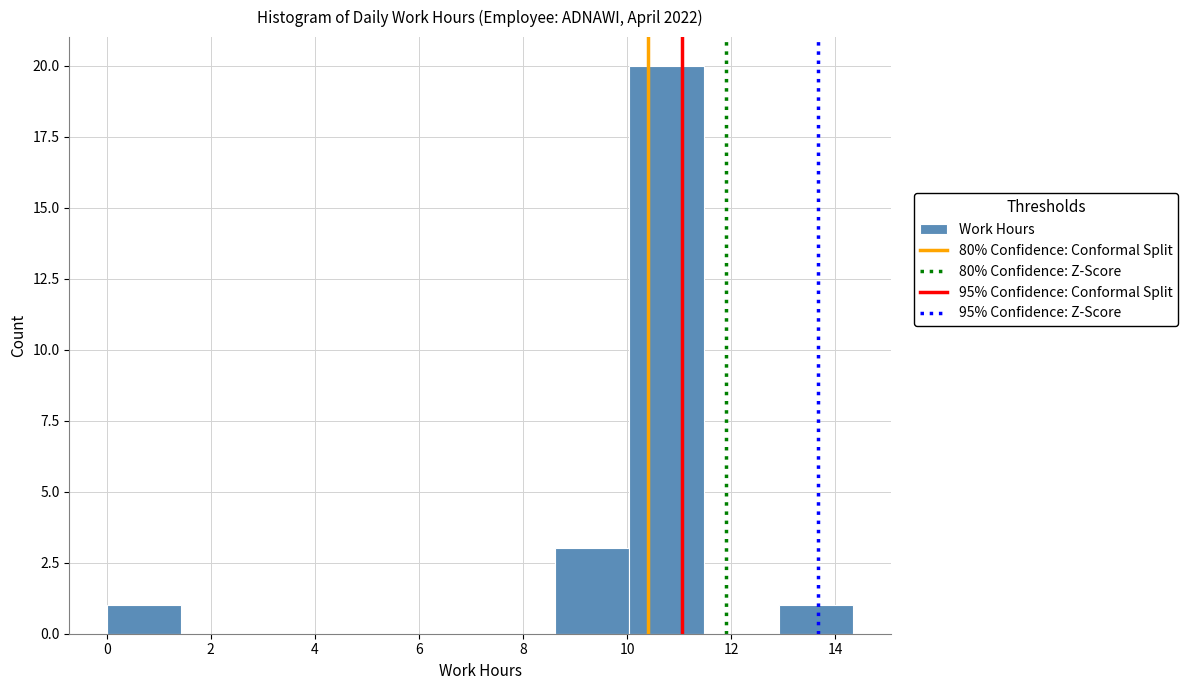

Reading left to right, transcribe this chart: for each bar, give the range it covers on the x-axis and its height. Neither the bar edges nor the heights are printed on the chart, so give them approximately, as read against the axes.

0.0 to 1.4: 1
1.4 to 2.8: 0
2.8 to 4.4: 0
4.4 to 5.8: 0
5.8 to 7.2: 0
7.2 to 8.6: 0
8.6 to 10.0: 3
10.0 to 11.4: 20
11.4 to 13.0: 0
13.0 to 14.4: 1